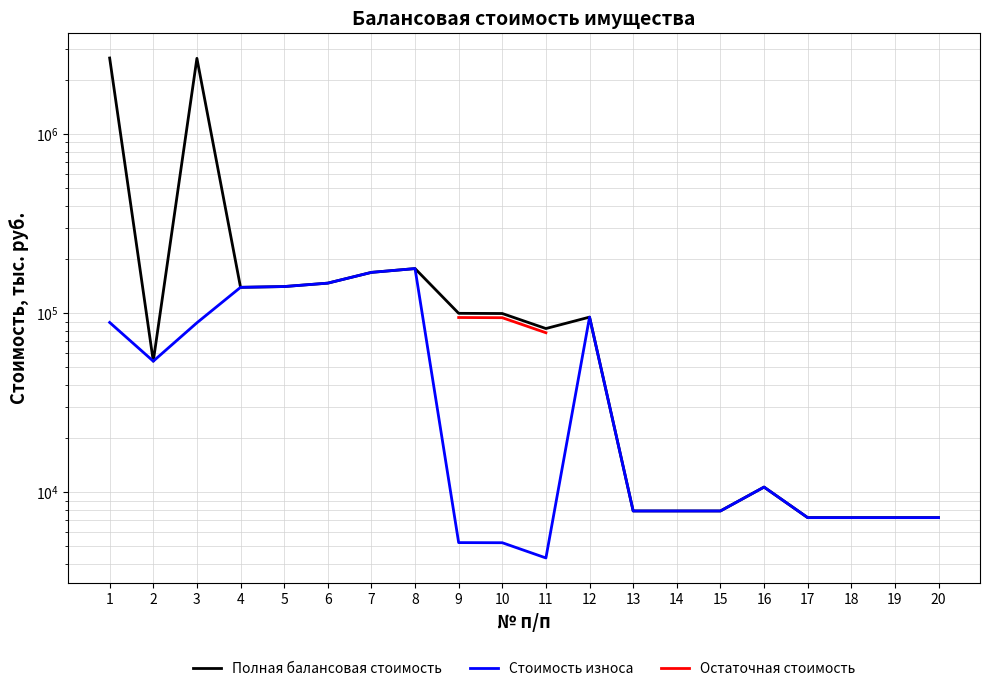

True or false: Остаточная стоимость and Полная балансовая стоимость cross at least once.

False